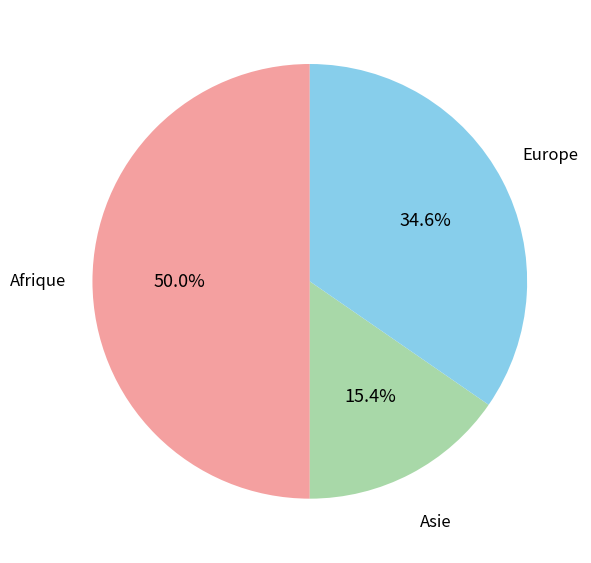

To the nearest percent, what is the difference between the largest and smallest slice percentages?

35%